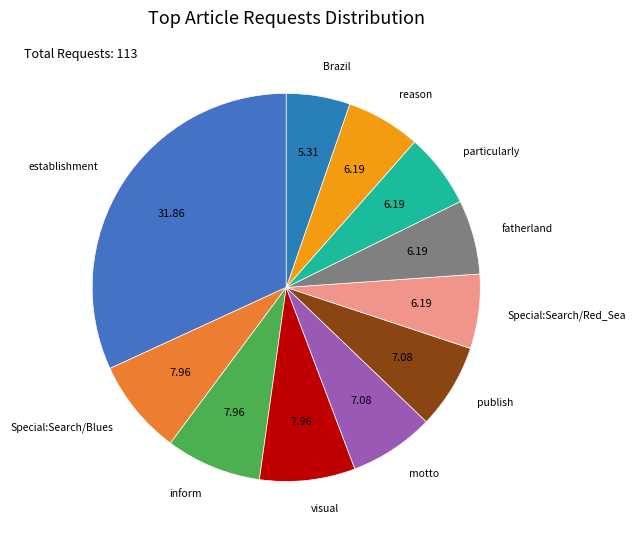

Rank the categories by value from highest to lowest.

establishment, Special:Search/Blues, inform, visual, motto, publish, Special:Search/Red_Sea, fatherland, particularly, reason, Brazil